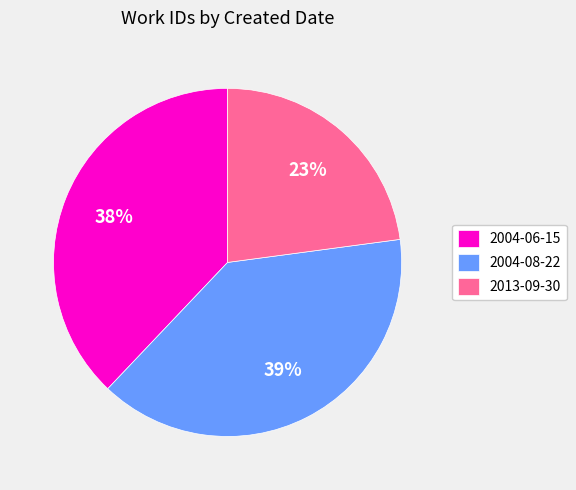

To the nearest percent, what is the difference between the 2013-09-30 and 2004-08-22 slice percentages?

16%